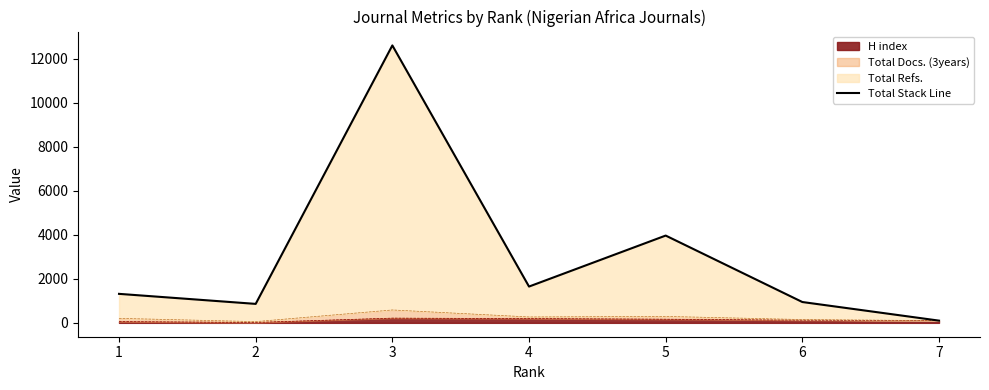

What is the value of the 6th point from the left?

947